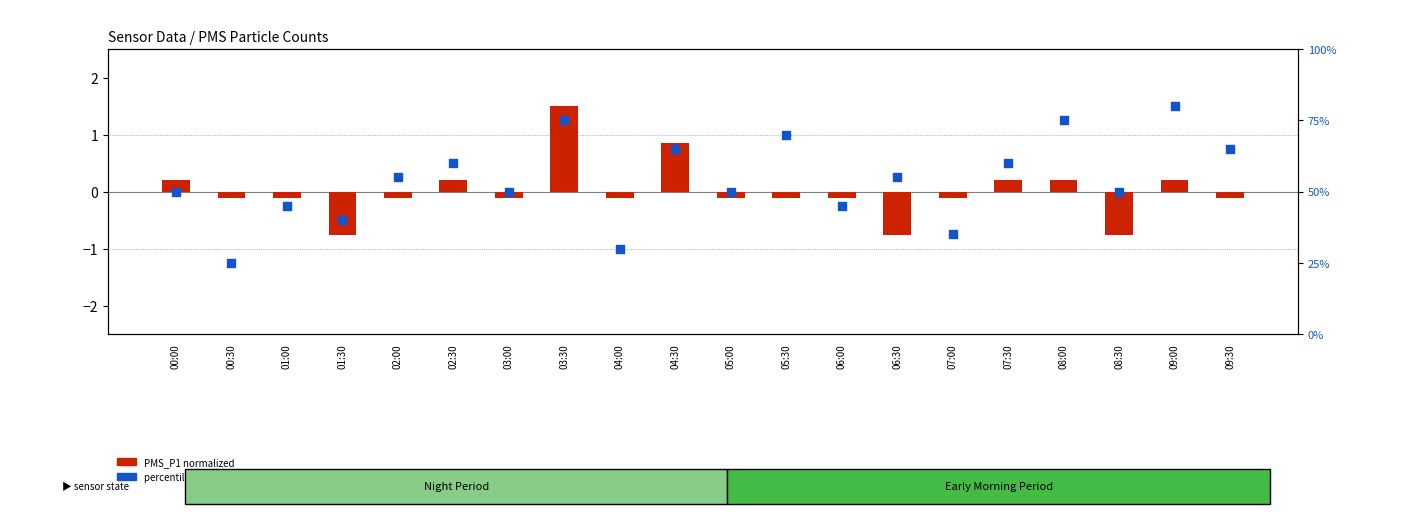

Which series has the largest total across all categories?

percentile rank within sample